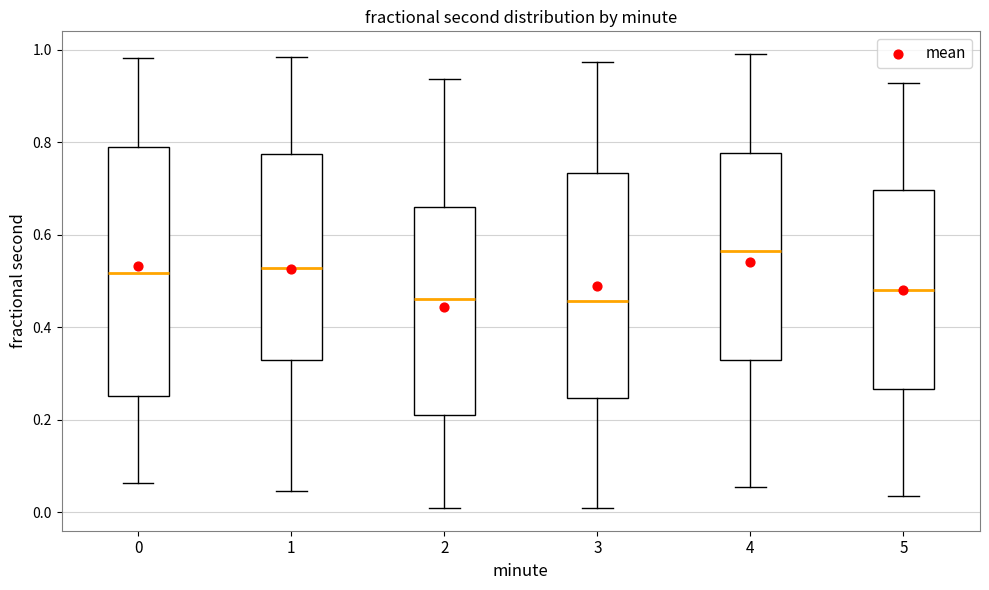

Comparing the boxes themselves (not the whiskers), which one is the tallest?

0